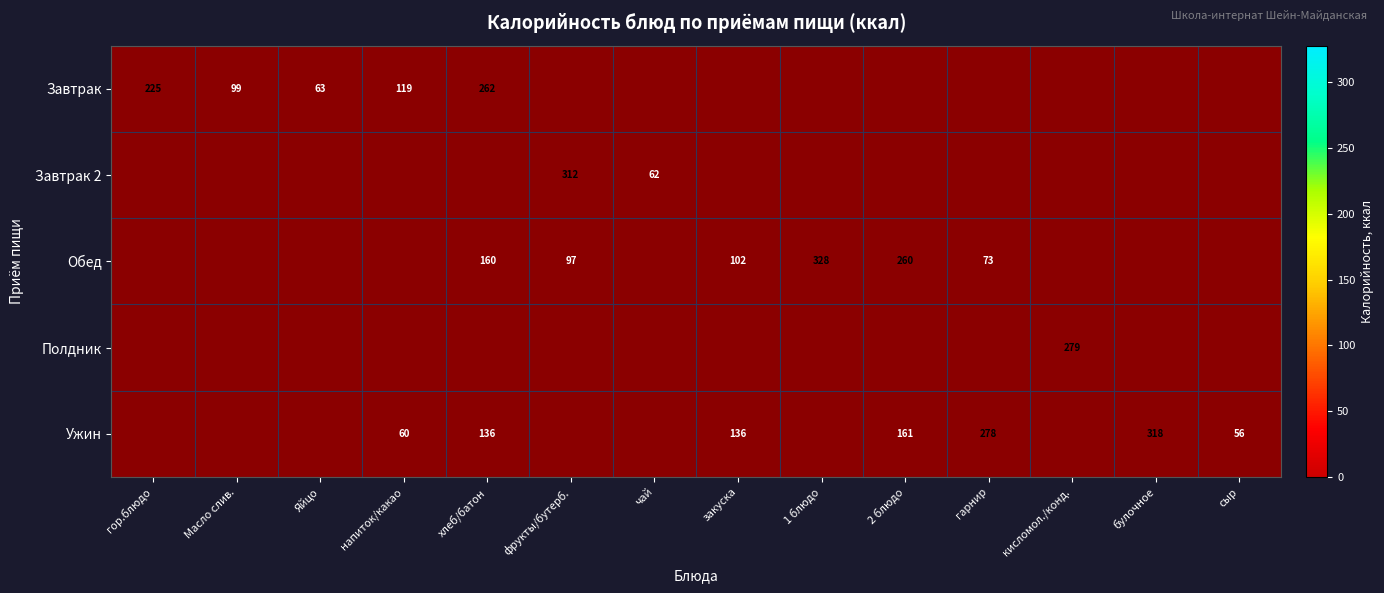

The Полдник series shows 437 at кисломол./конд.. True or false?

False